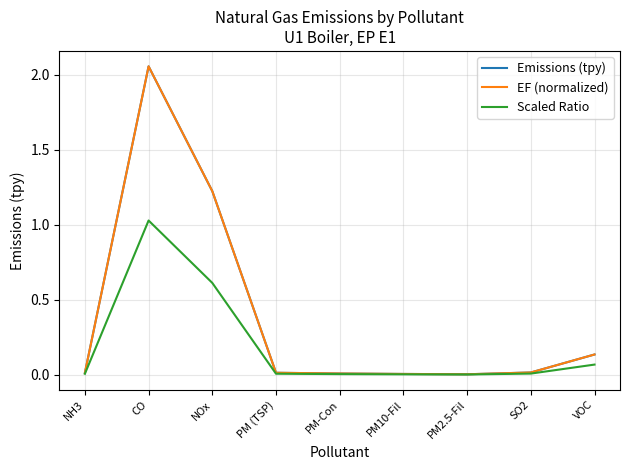

Is this an area chart (filled region under the line)?

No